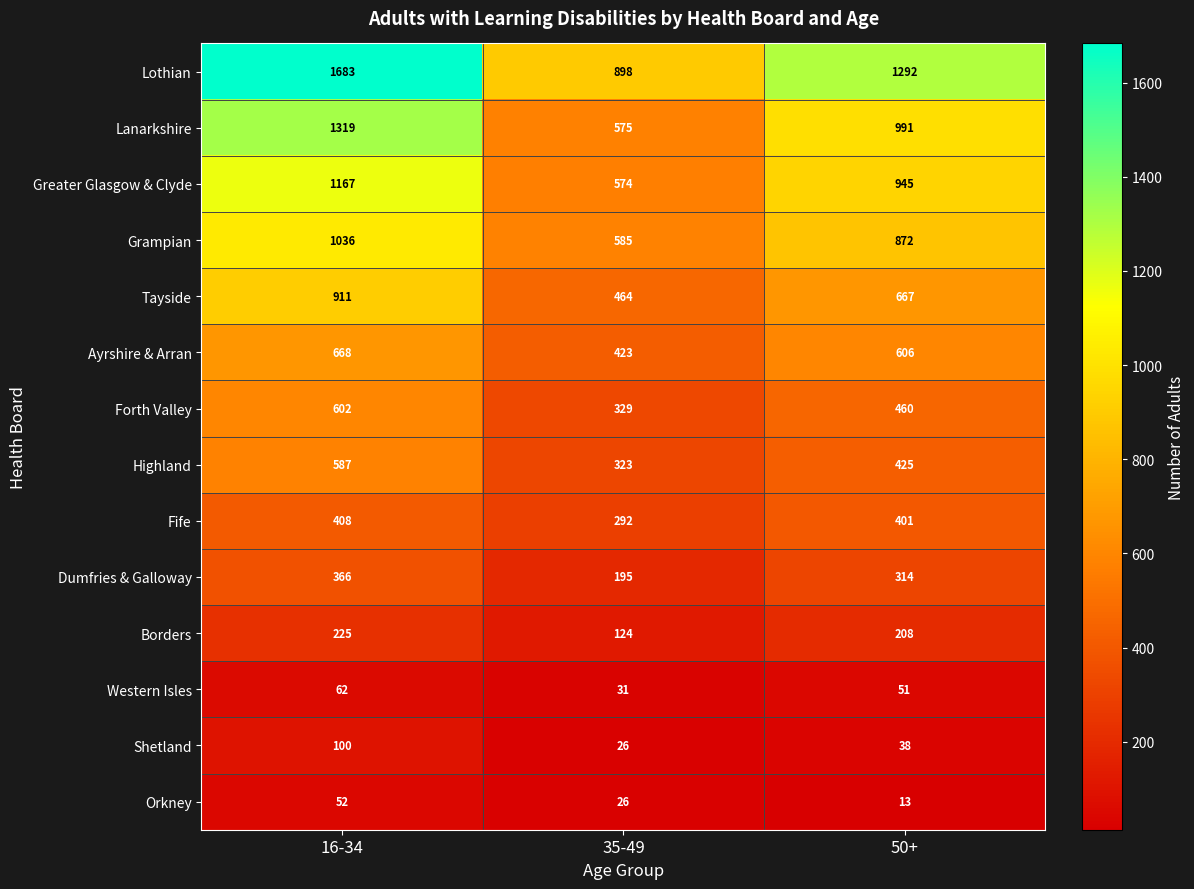

At which category does the chart reach its minimum across all series?

50+